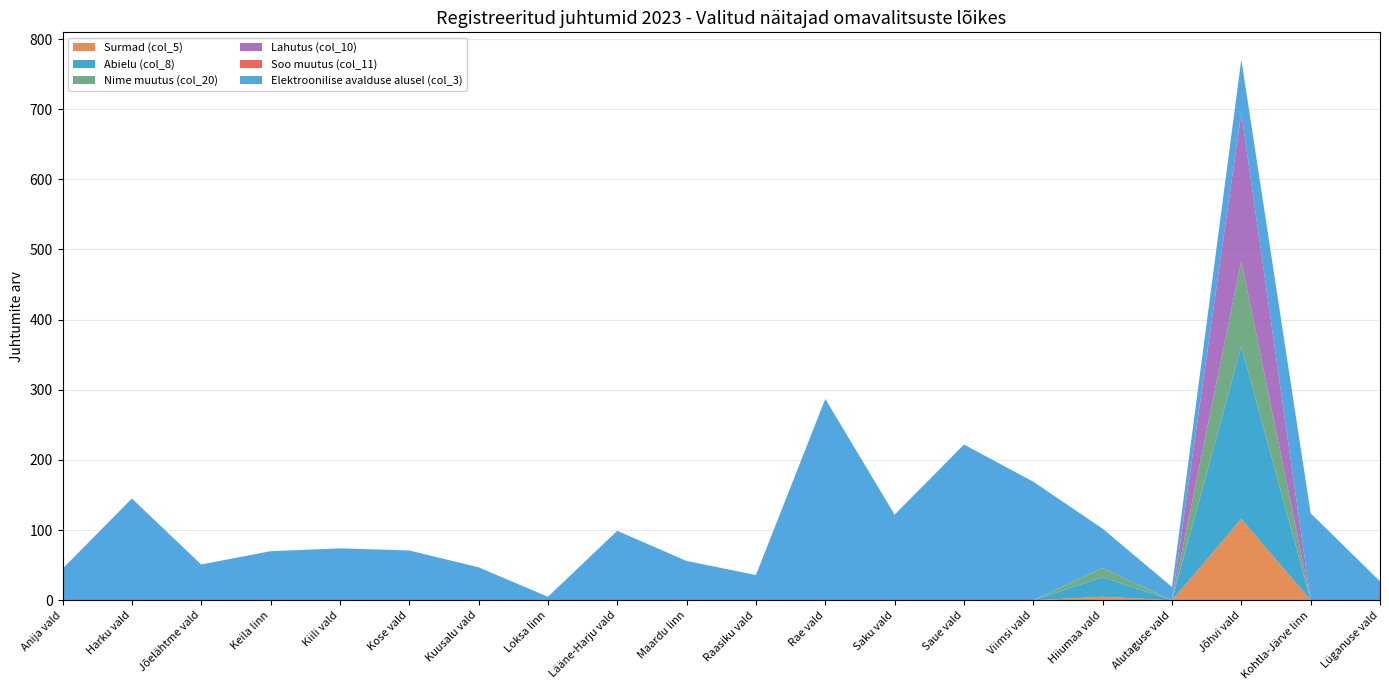

Reading left to right, extract all data points from this chart.

Surmad (col_5): 0	0	0	0	0	0	0	0	0	0	0	0	0	0	0	5	0	116	0	0
Abielu (col_8): 0	0	0	0	0	0	0	0	0	0	0	0	0	0	0	28	0	246	0	0
Nime muutus (col_20): 0	0	0	0	0	0	0	0	0	0	0	0	0	0	0	13	0	122	0	0
Lahutus (col_10): 0	0	0	0	0	0	0	0	0	0	0	0	0	0	0	0	0	211	0	0
Soo muutus (col_11): 0	0	0	0	0	0	0	0	0	0	0	0	0	0	0	0	0	0	0	0
Elektroonilise avalduse alusel (col_3): 45	145	51	70	74	71	47	5	99	56	36	287	122	222	169	56	19	76	124	27